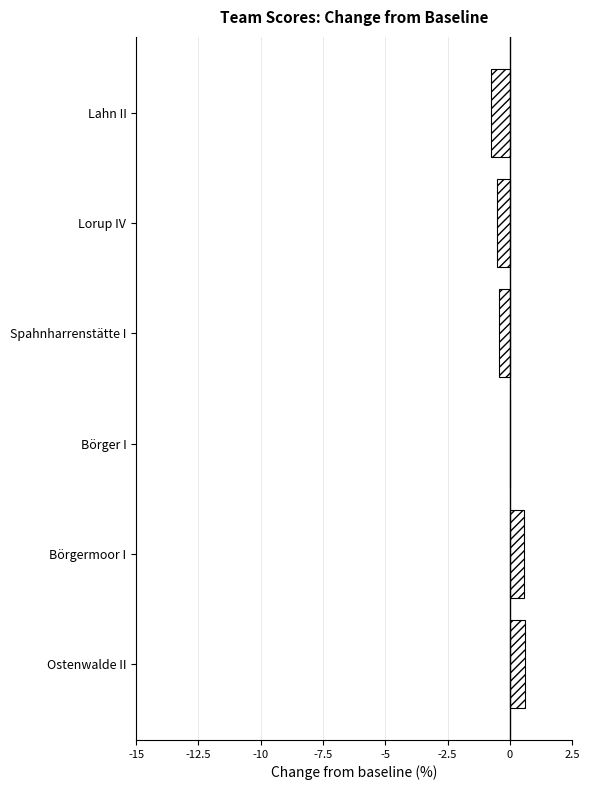

What is the greatest value displayed?

0.6